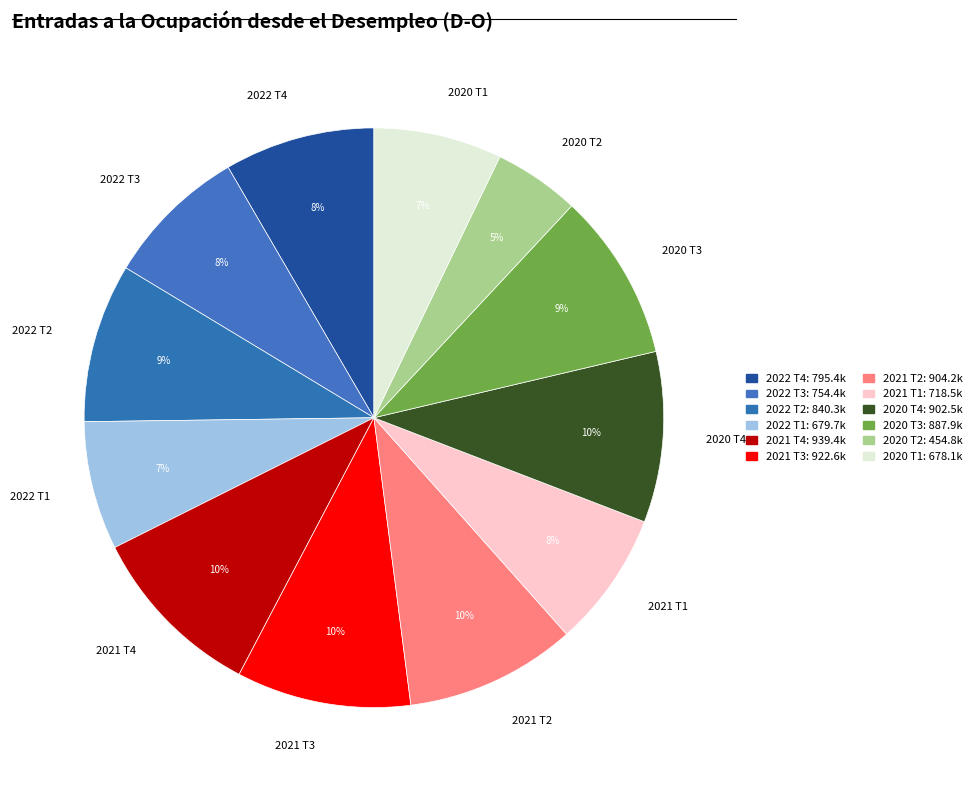

True or false: 2022 T2 accounts for 15% of the total.

False